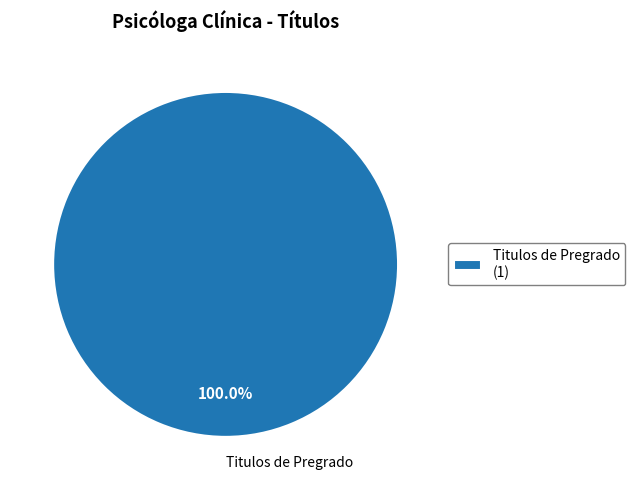

Rank the categories by value from highest to lowest.

Titulos de Pregrado (1)